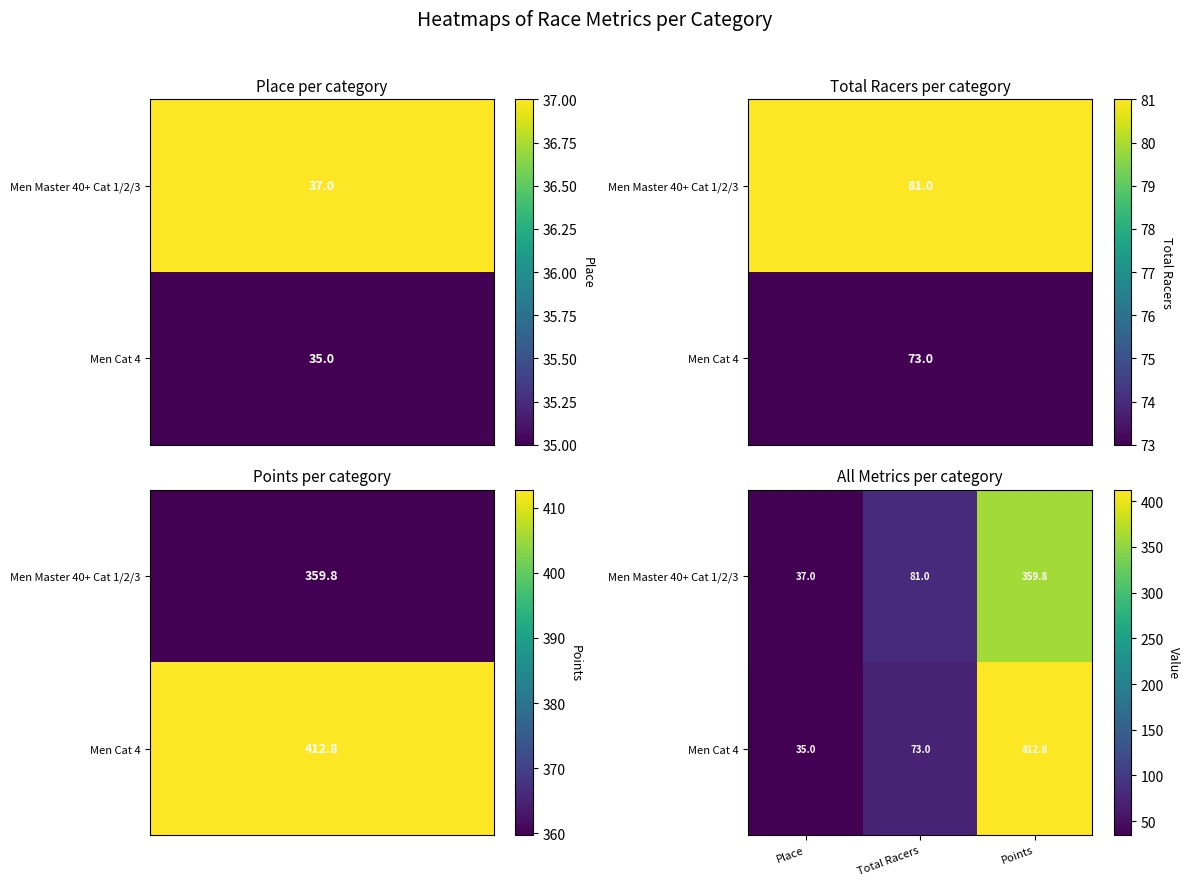

What is the sum of the Men Cat 4 values at Points and Place?

447.8